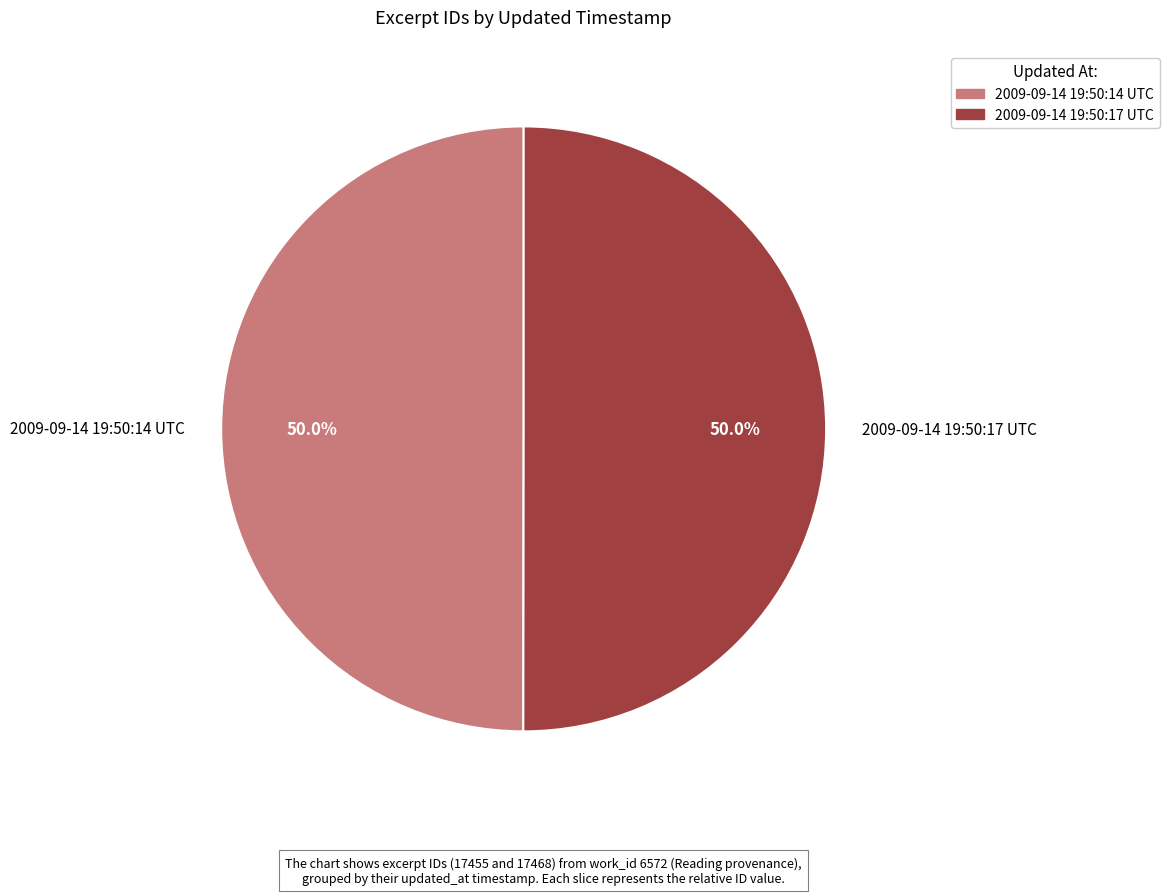

What is the ratio of the value at 2009-09-14 19:50:14 UTC to the value at 2009-09-14 19:50:17 UTC?

1.0